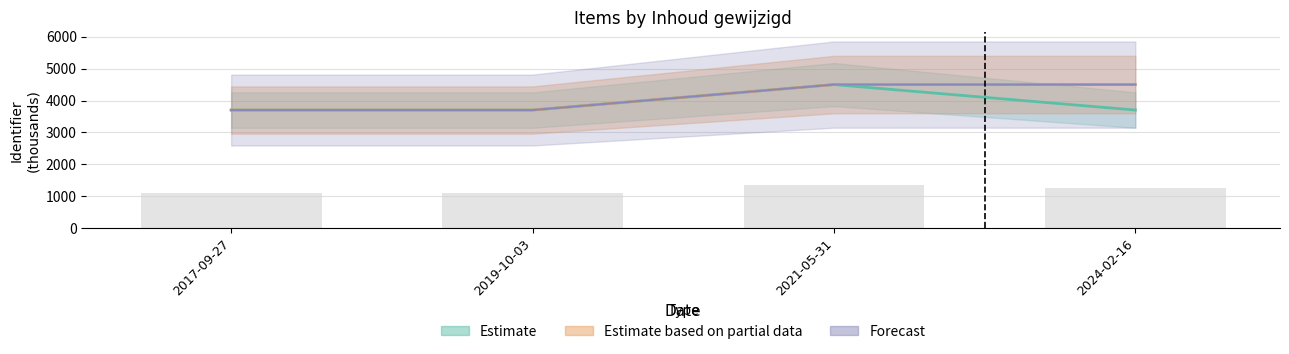

Count the number of data series in this chart.

3